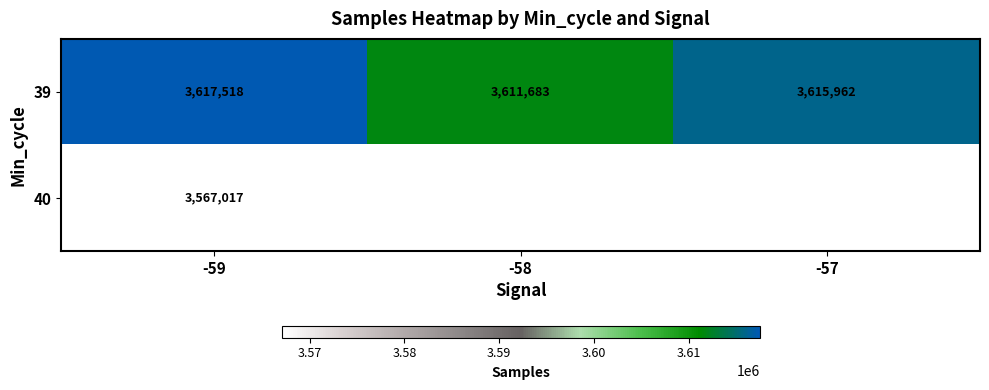

How many data points does each series have?

3